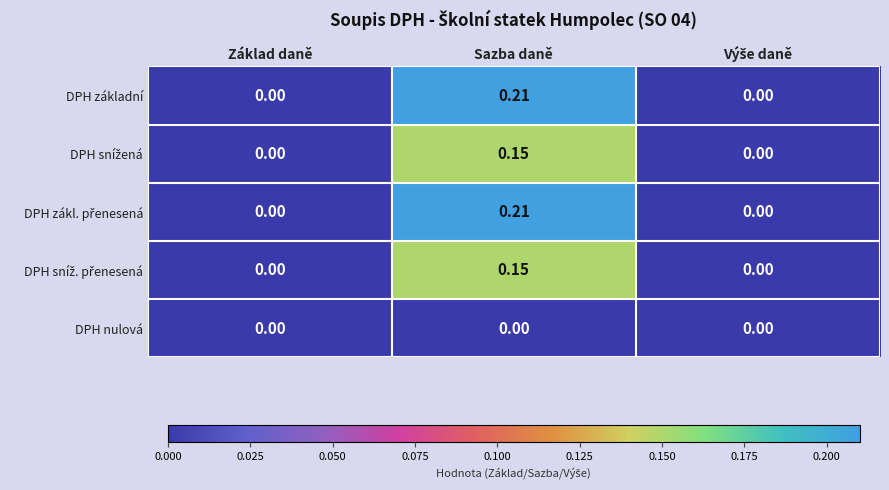

At which category does the chart reach its peak across all series?

Sazba daně